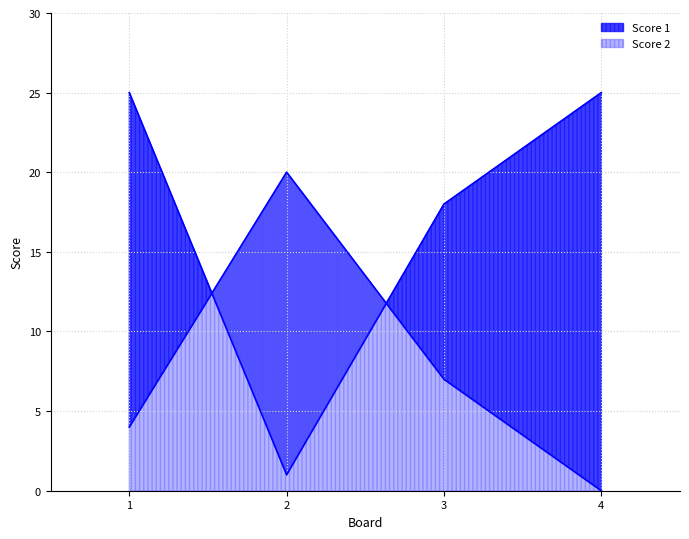

After their last crossing, which series has the higher values: Score 2 or Score 1?

Score 1